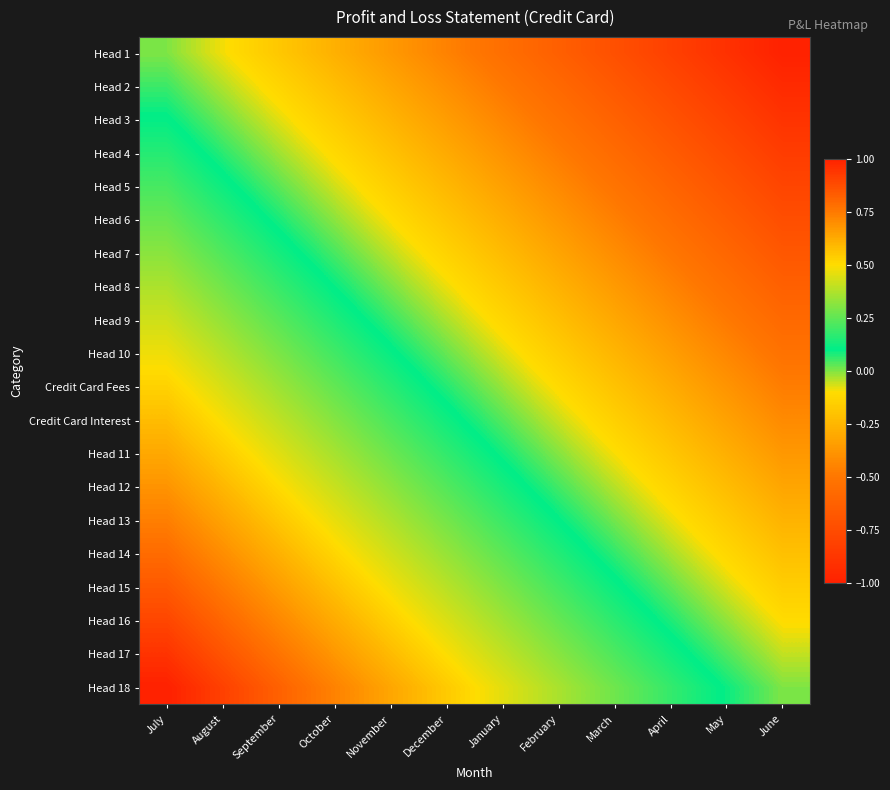

What is the spread (max minus min) of values at January?

1.0